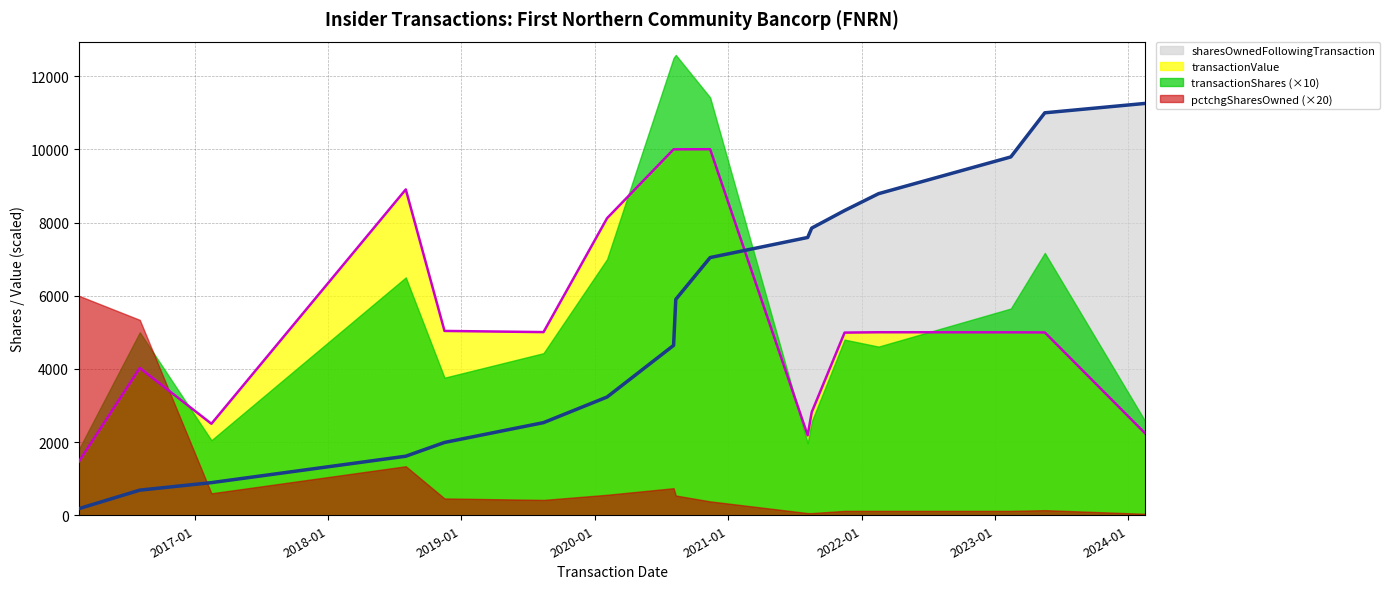

True or false: pctchgSharesOwned (×20) and sharesOwnedFollowingTransaction cross at least once.

True